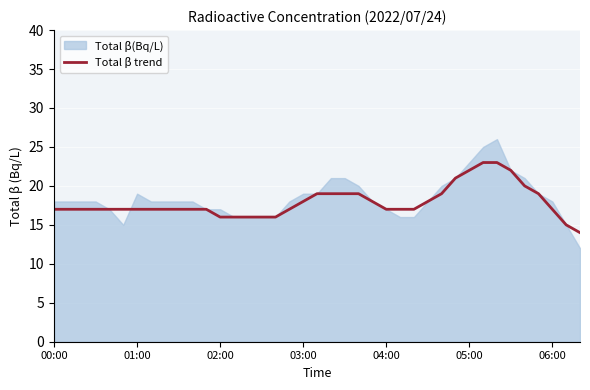

True or false: Total β trend has a value of 7 at 00:00.

False